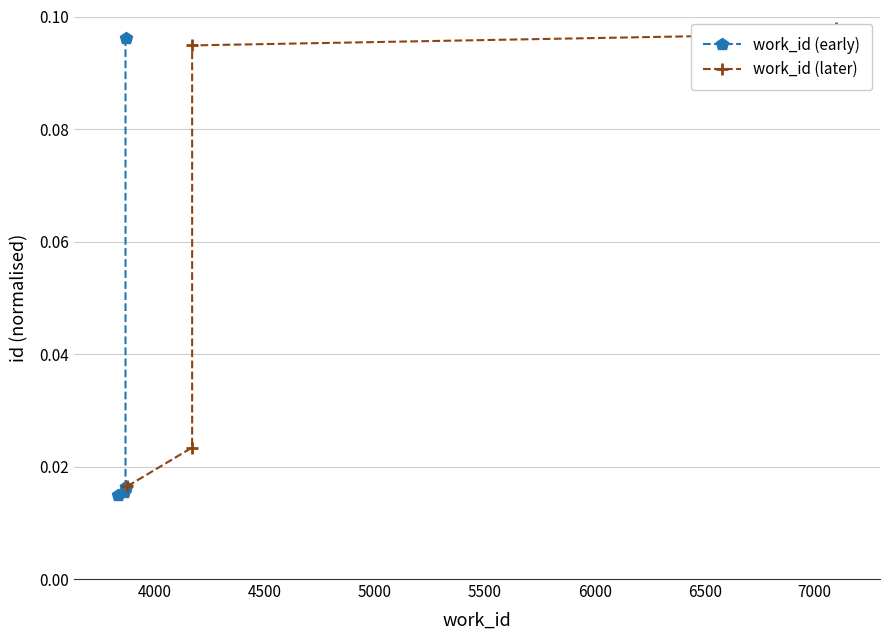

Is it true that work_id (later) equals 0.0 at 4500?

False